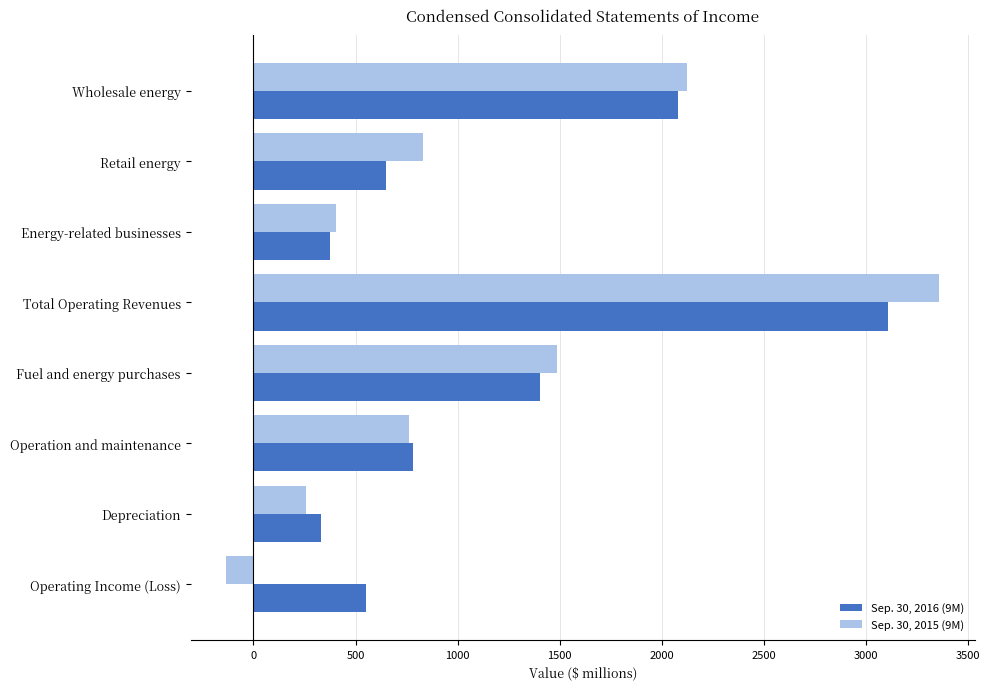

At which label is Sep. 30, 2015 (9M) closest to 1613?

Fuel and energy purchases